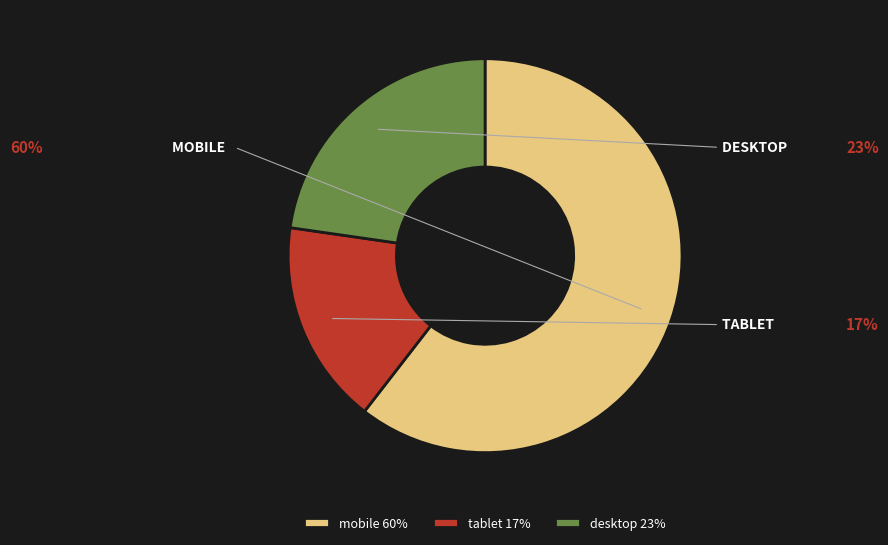

Approximately how many times larger is the value at mobile compared to desktop?

2.7